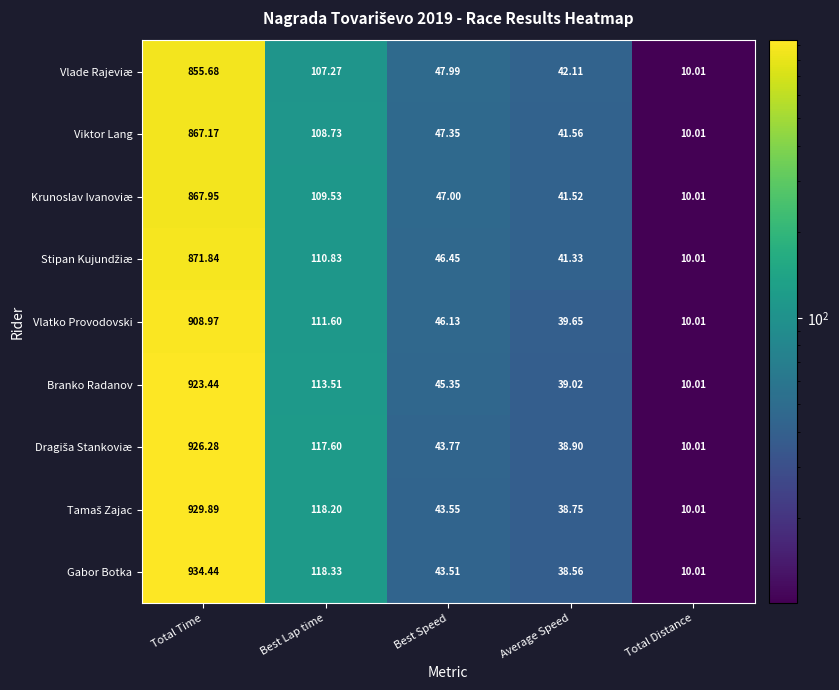

At which category is the sum across all series the highest?

Total Time